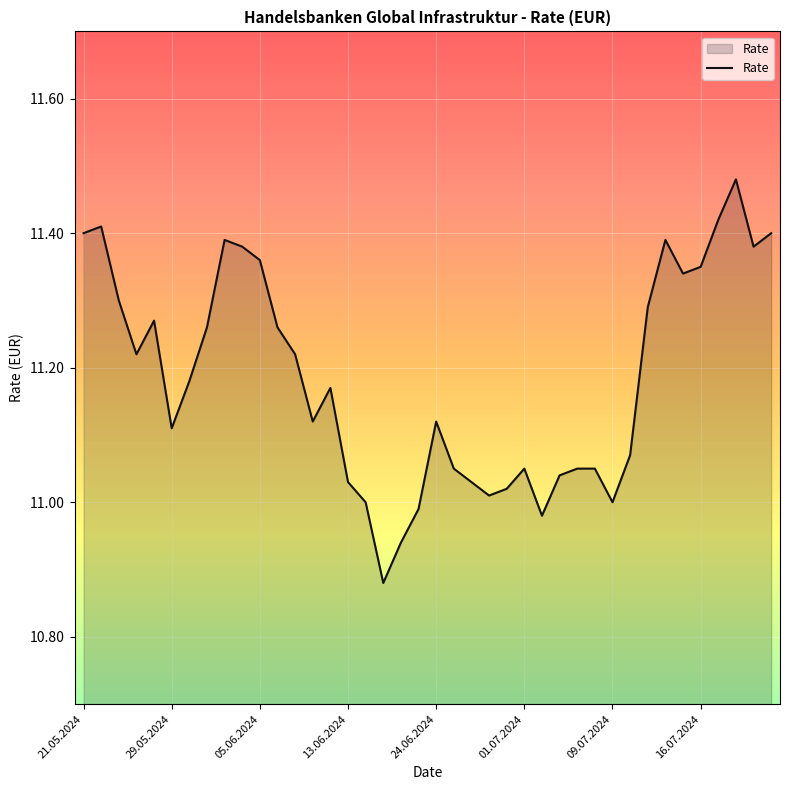

What is the difference between the maximum and minimum values?

0.6